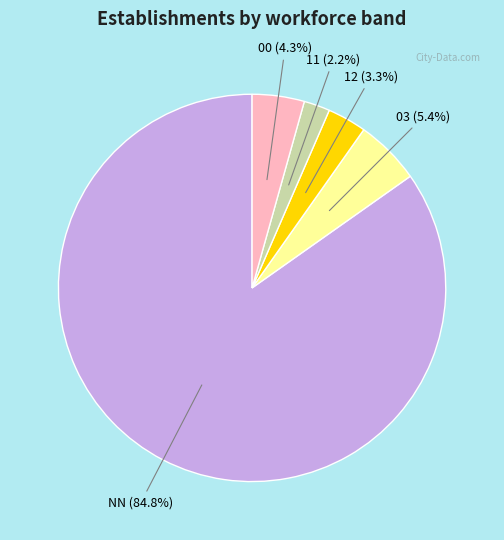

What is the largest slice in the pie chart?

NN